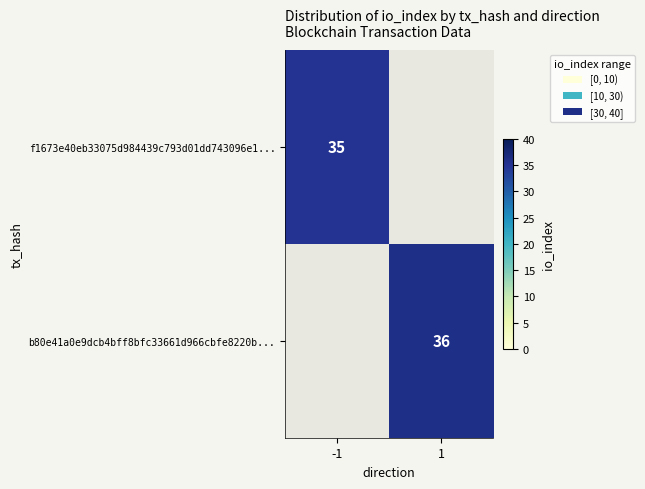

The b80e41a0e9dcb4bff8bfc33661d966cbfe8220b... series shows 36 at 1. True or false?

True